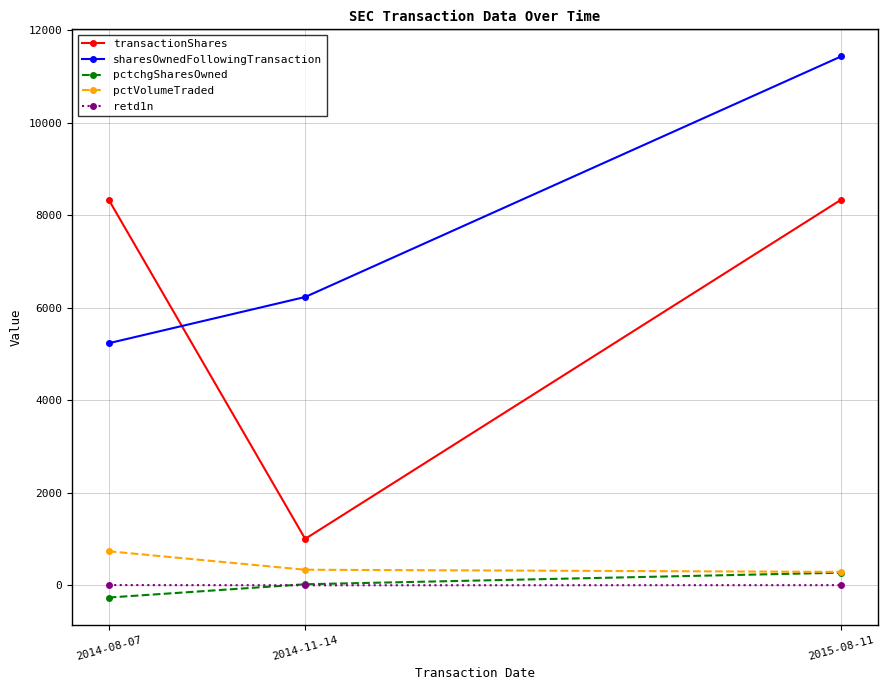

Which category has the lowest value in the pctchgSharesOwned series?

2014-08-07